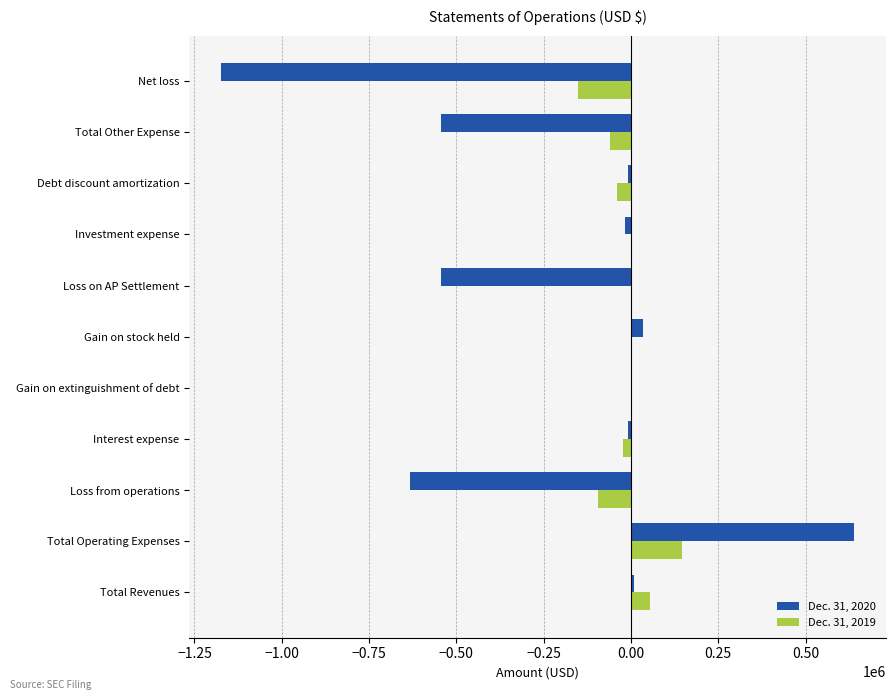

Is it true that Dec. 31, 2020 equals 935757 at Total Operating Expenses?

False